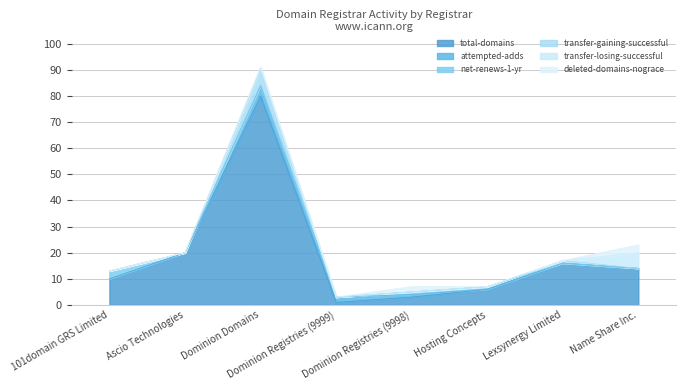

Between Dominion Registries (9998) and 101domain GRS Limited, which is larger?

101domain GRS Limited